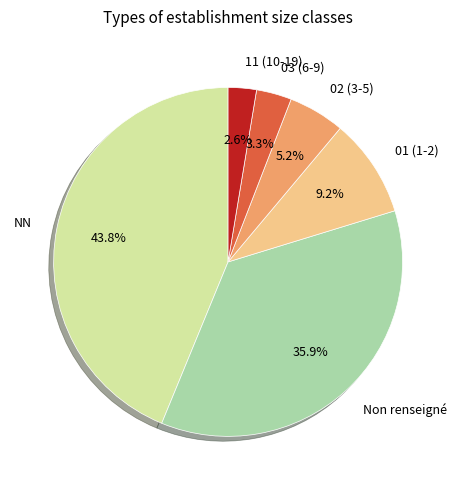

Rank the categories by value from highest to lowest.

NN, Non renseigné, 01 (1-2), 02 (3-5), 03 (6-9), 11 (10-19)